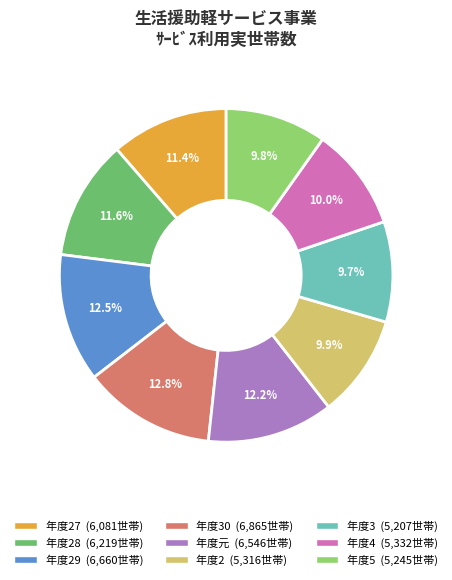

Is there any slice that represents more than half of the pie?

No